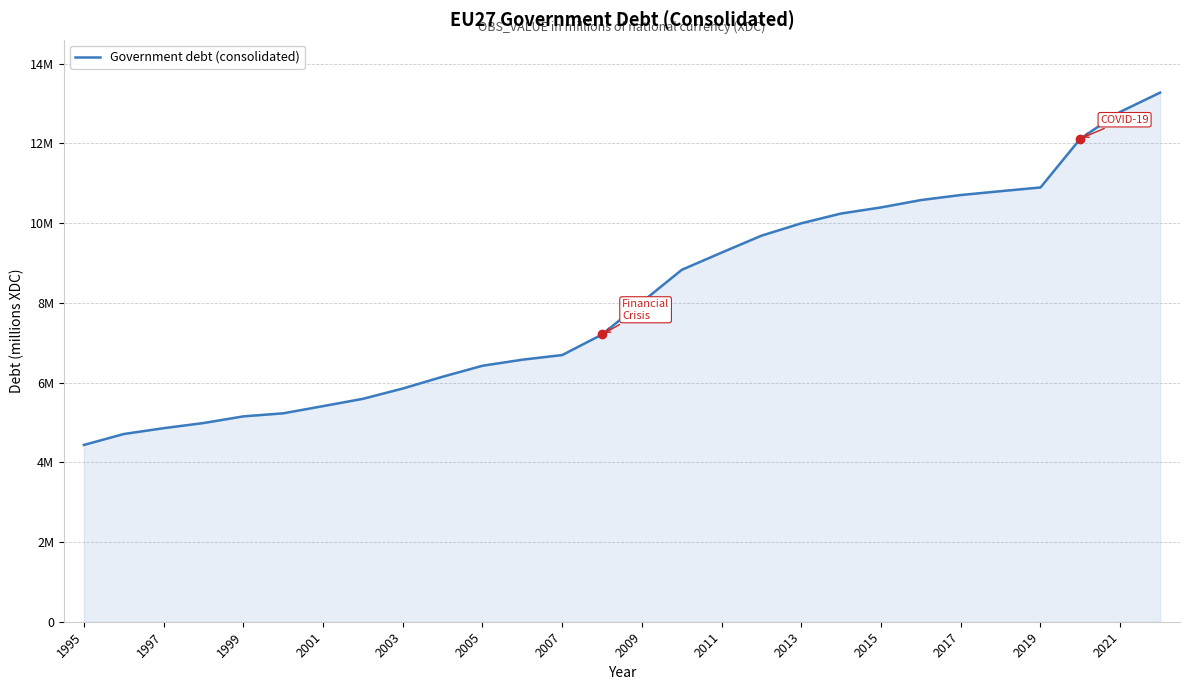

Does the chart have visible grid lines?

Yes